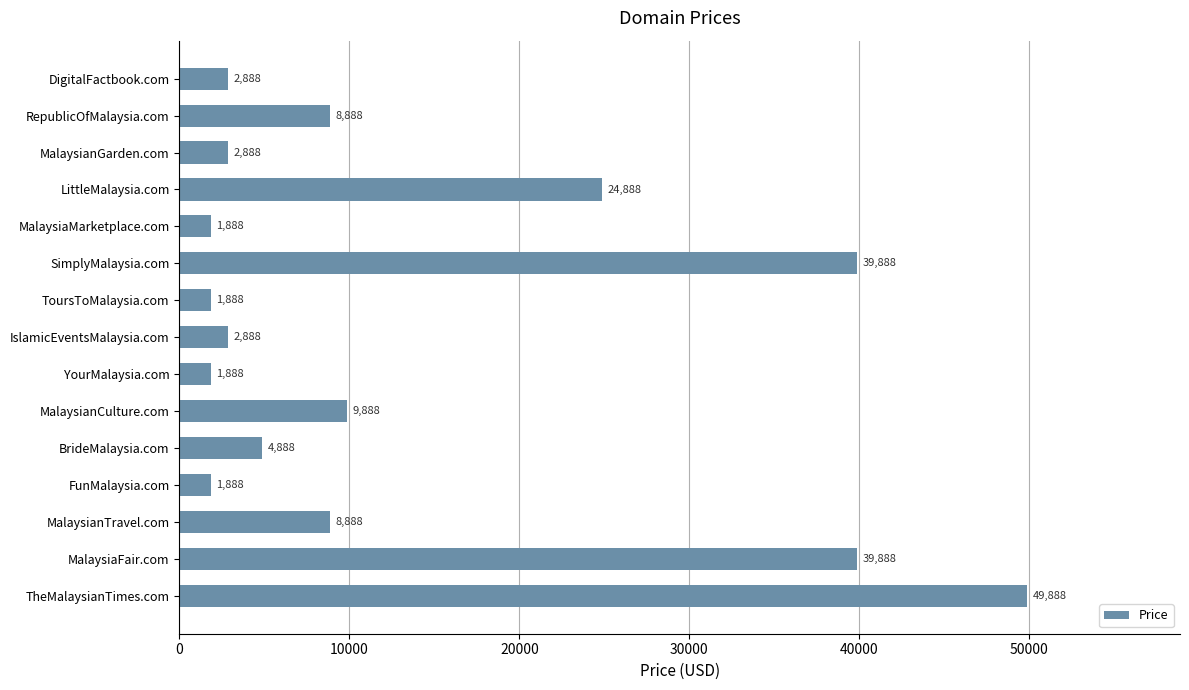

How many values are below 4888?

7